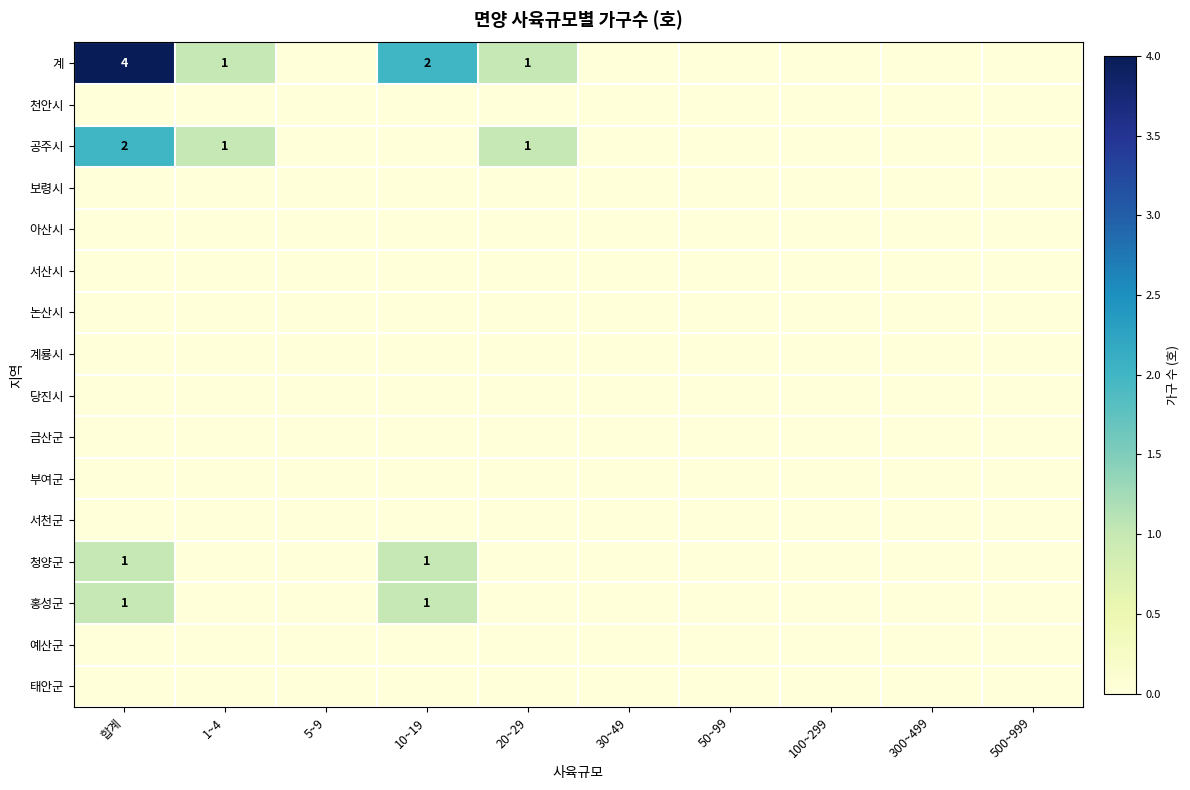

At how many categories does at least one series exceed 0?

4